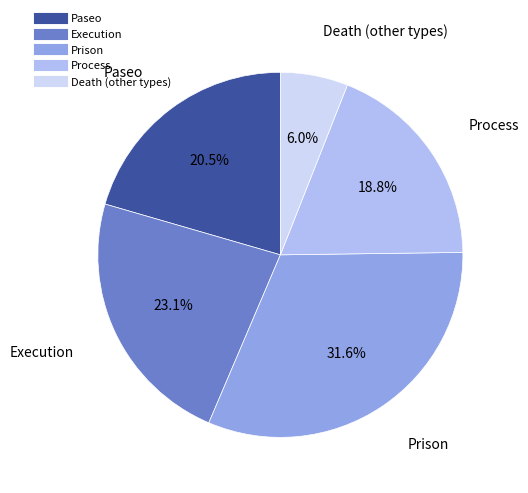

Approximately how many times larger is the value at Prison compared to Process?

1.7